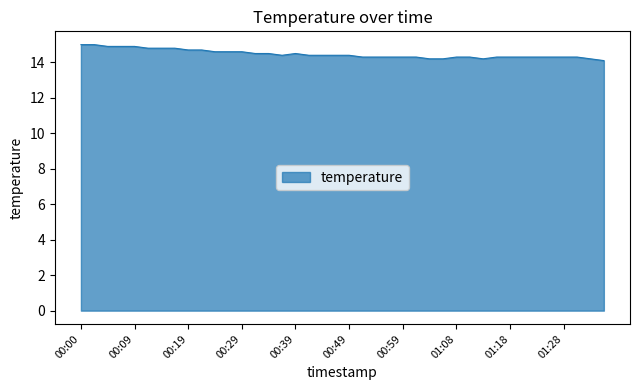

What is the average value?

14.5